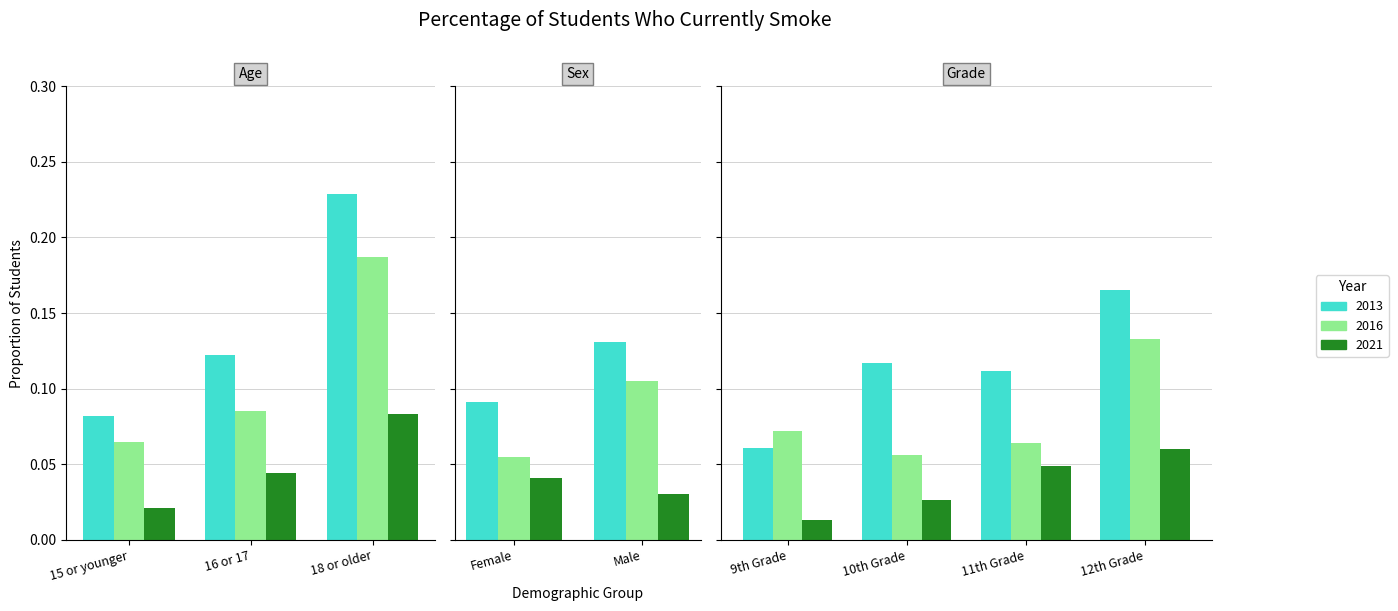

Which label corresponds to the smallest value in the chart?

9th Grade